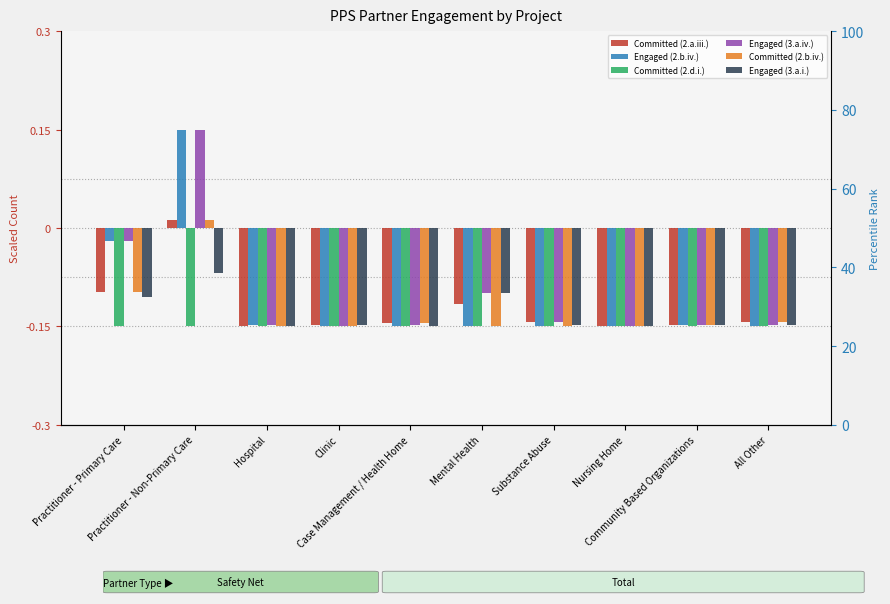

How many negative values does the Engaged (2.b.iv.) series have?

9